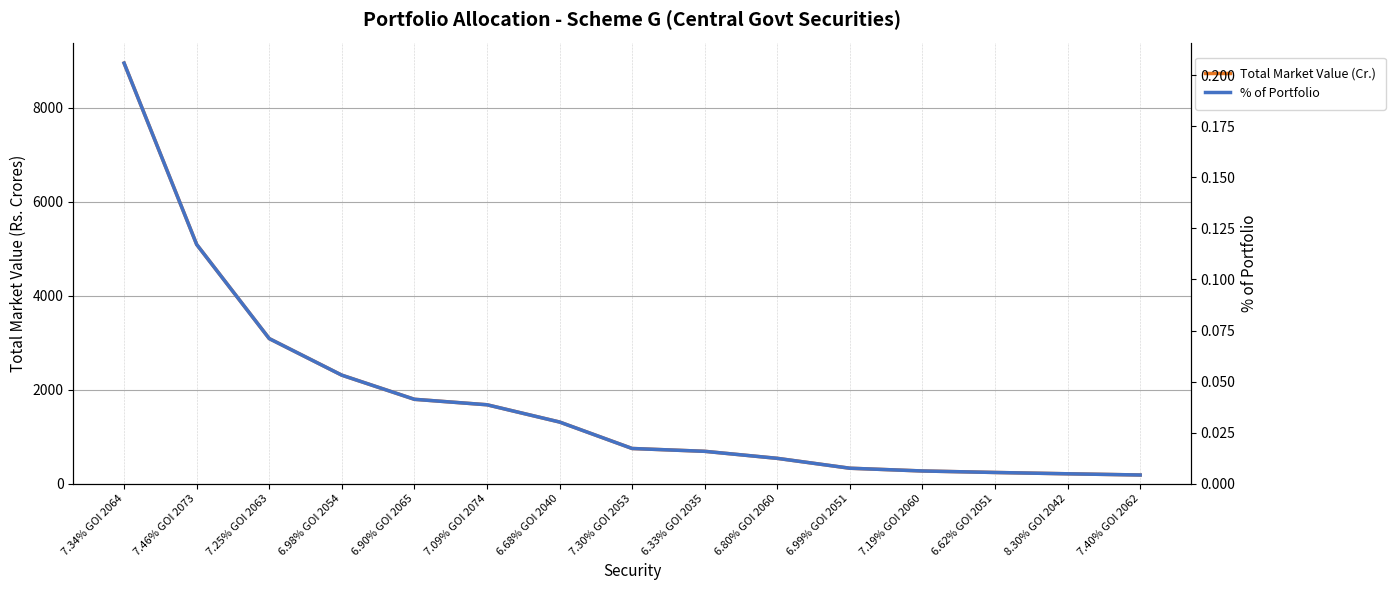

Rank the categories by Total Market Value (Cr.) value from lowest to highest.

7.40% GOI 2062, 8.30% GOI 2042, 6.62% GOI 2051, 7.19% GOI 2060, 6.99% GOI 2051, 6.80% GOI 2060, 6.33% GOI 2035, 7.30% GOI 2053, 6.68% GOI 2040, 7.09% GOI 2074, 6.90% GOI 2065, 6.98% GOI 2054, 7.25% GOI 2063, 7.46% GOI 2073, 7.34% GOI 2064